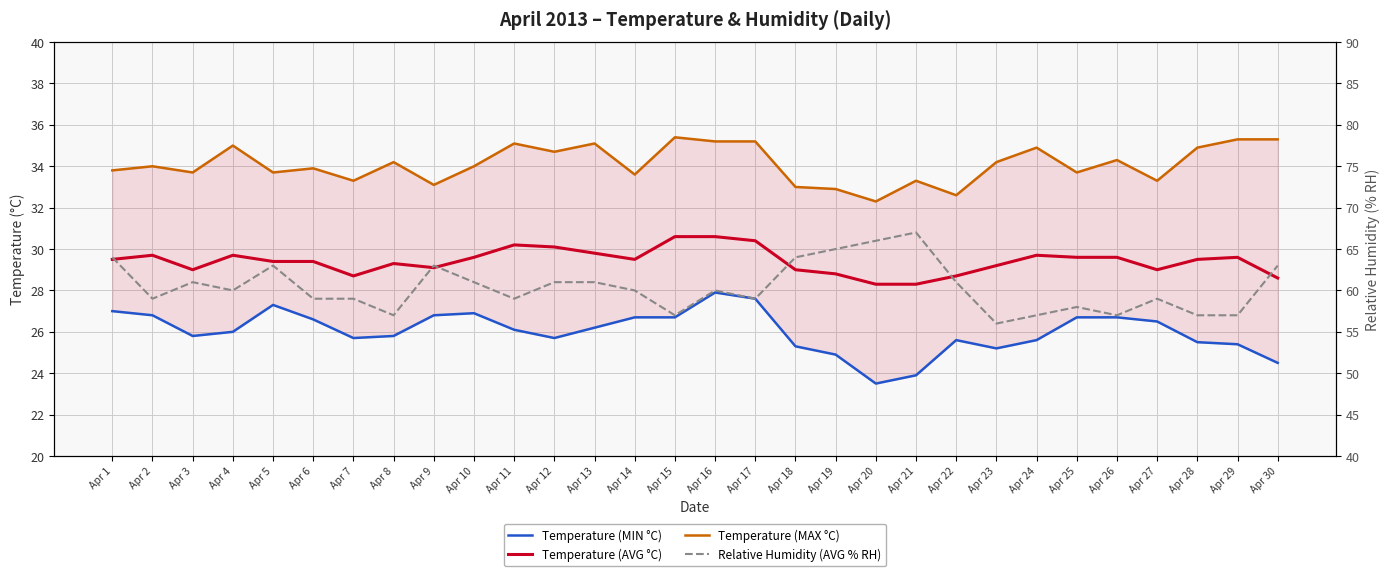

How many distinct data groups are displayed?

4